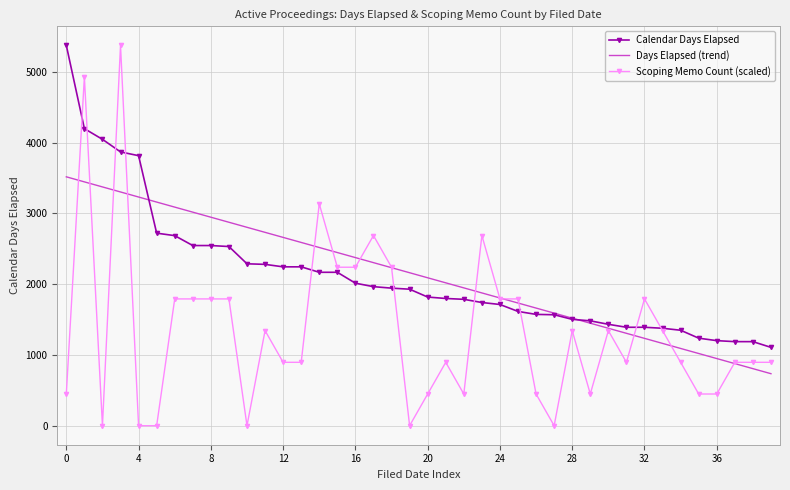

Which series has the largest range (max minus min)?

Scoping Memo Count (scaled)